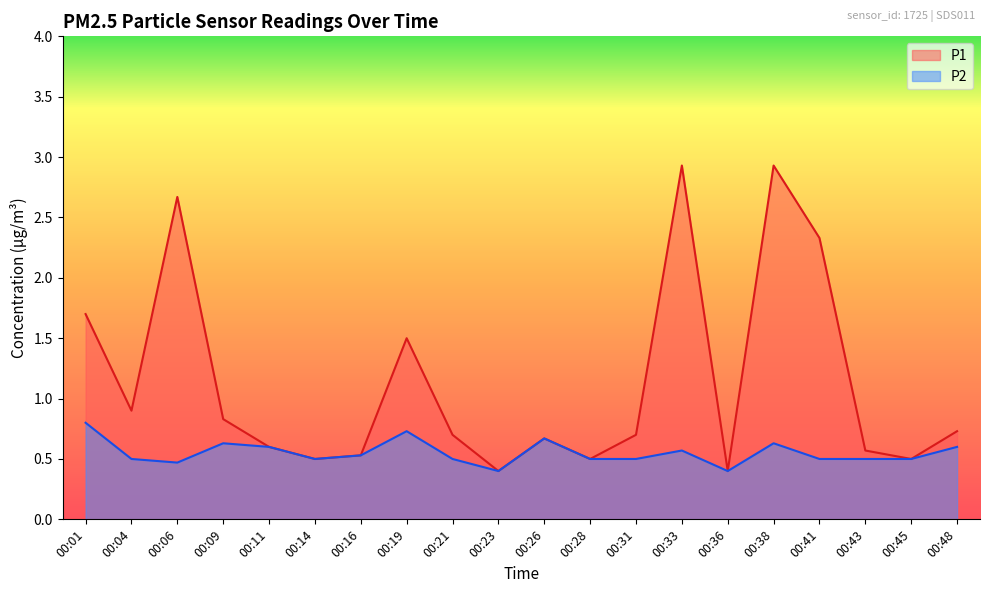

Reading left to right, extract all data points from this chart.

P1: 1.7	0.9	2.7	0.8	0.6	0.5	0.5	1.5	0.7	0.4	0.7	0.5	0.7	2.9	0.4	2.9	2.3	0.6	0.5	0.7
P2: 0.8	0.5	0.5	0.6	0.6	0.5	0.5	0.7	0.5	0.4	0.7	0.5	0.5	0.6	0.4	0.6	0.5	0.5	0.5	0.6